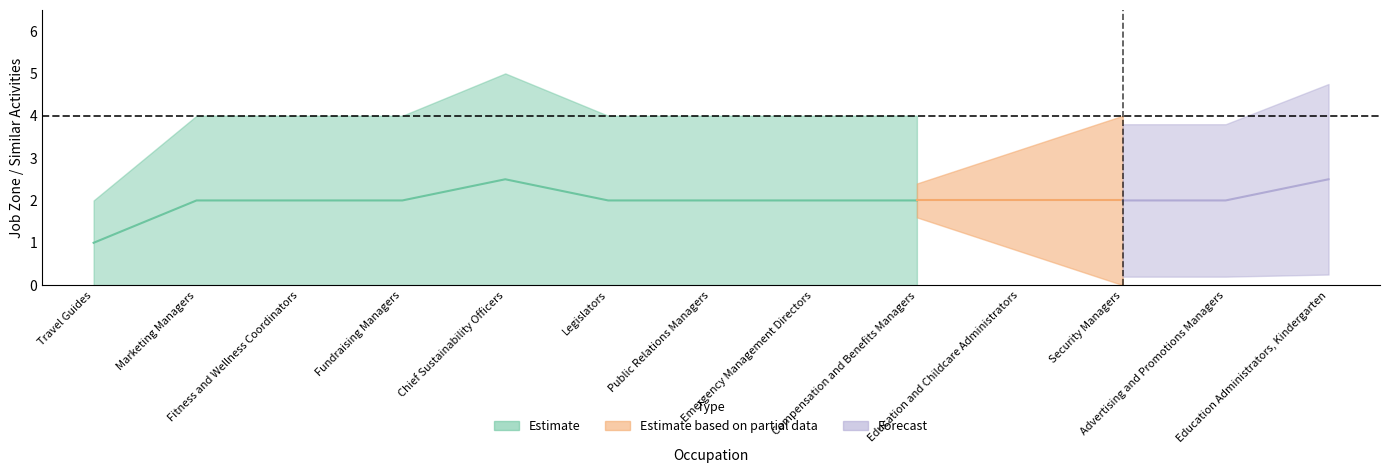

What is the approximate value of Job Zone at Emergency Management Directors?

4